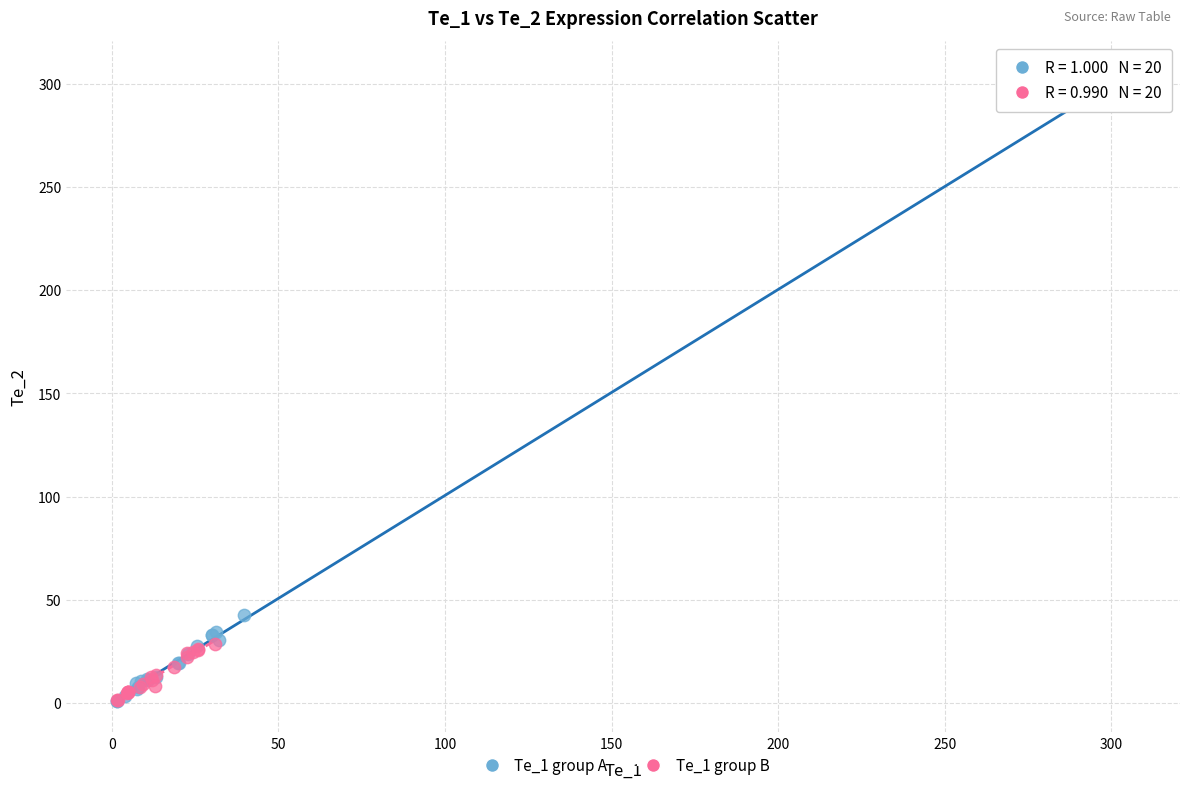

Which series has the largest Y range (max minus min)?

Te_1 group A